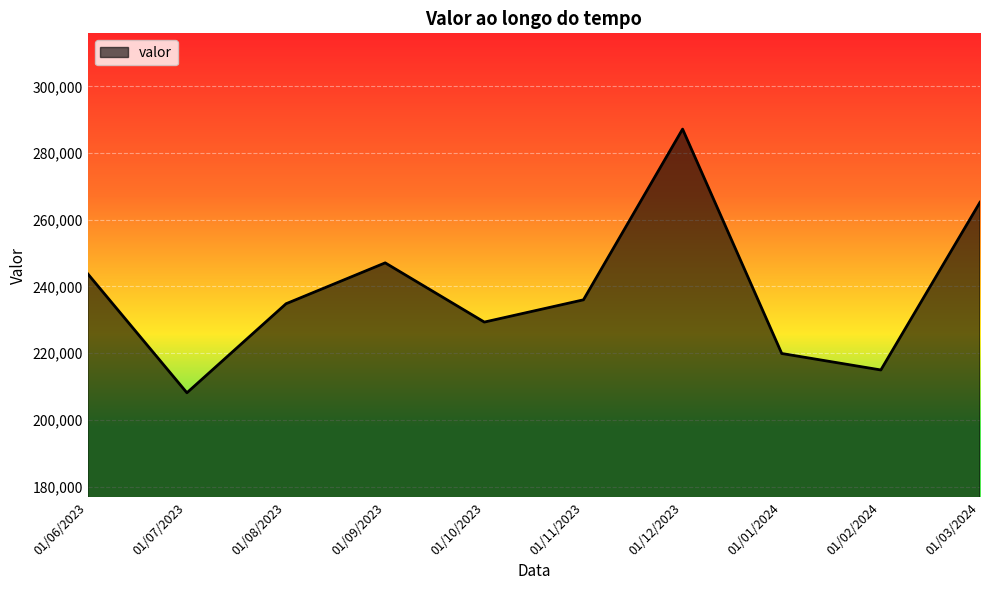

What is the average value?

238646